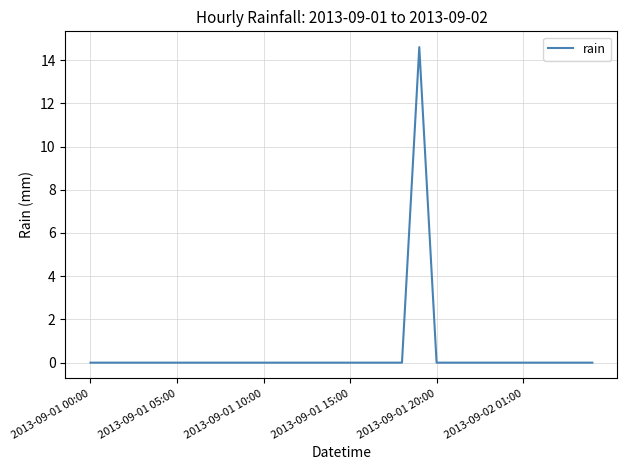

What is the difference between the maximum and minimum values?

14.6